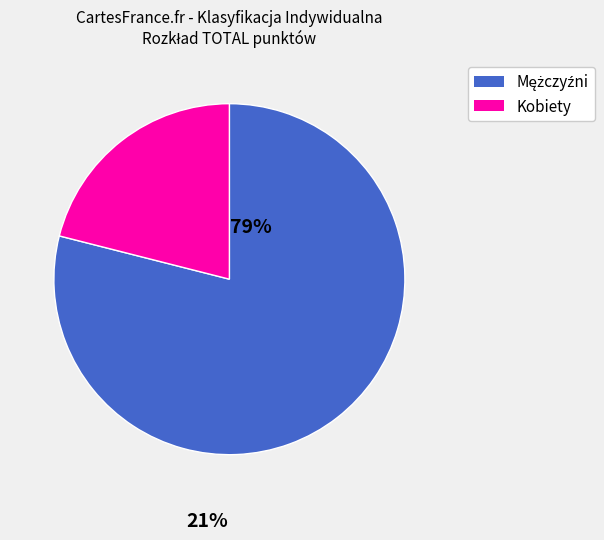

Is there any slice that represents more than half of the pie?

Yes